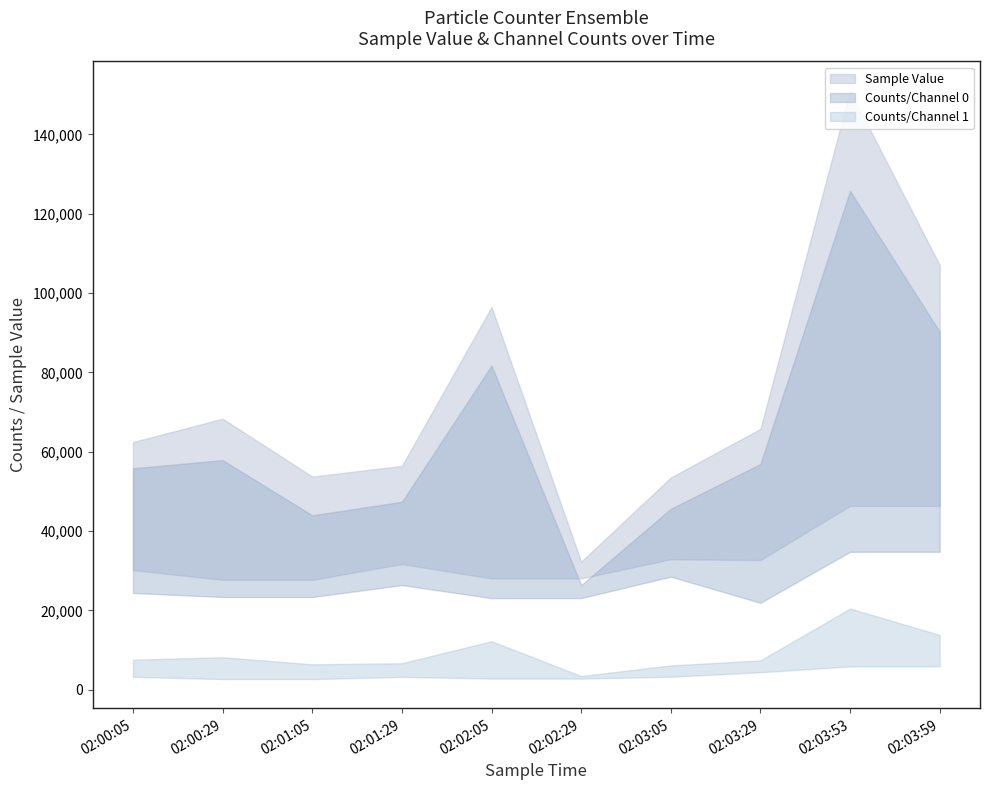

The Counts/Channel 1 upper series shows 8732 at 02:01:29. True or false?

False